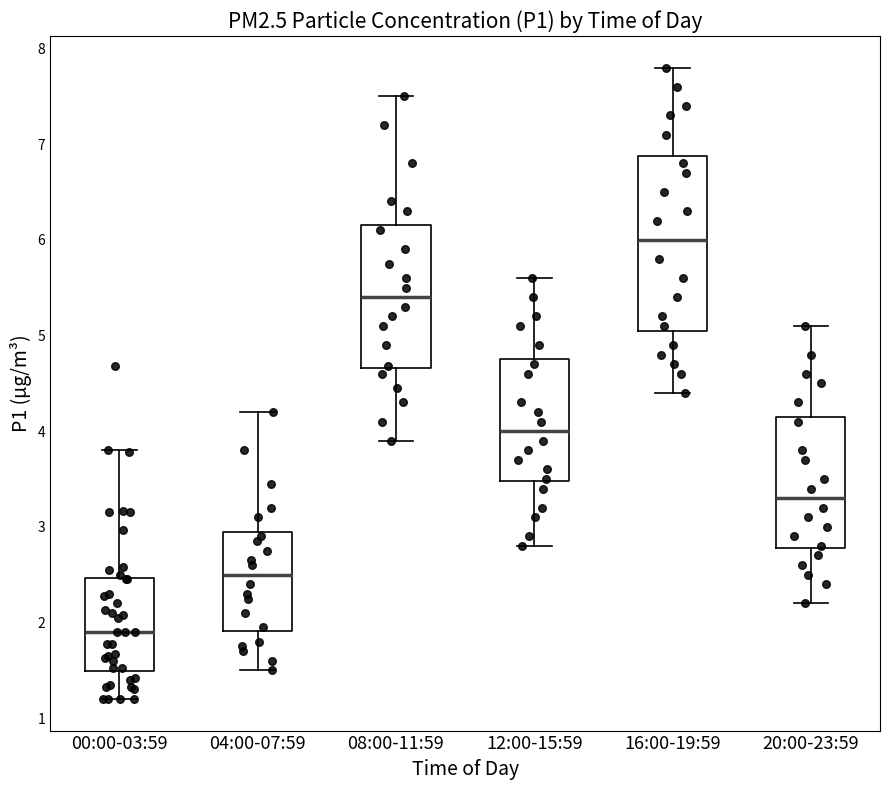

Reading left to right, transcribe this box plot: for each box, give where its median line is, the range the box spans, and where its two whiskers end, as read against the y-axis. The values are not printed on the chart, so give them approximately, as read against the axis.

00:00-03:59: median 1.9, box 1.5 to 2.5, whiskers 1.2 to 3.8
04:00-07:59: median 2.5, box 1.9 to 3.0, whiskers 1.5 to 4.2
08:00-11:59: median 5.4, box 4.7 to 6.2, whiskers 3.9 to 7.5
12:00-15:59: median 4.0, box 3.5 to 4.8, whiskers 2.8 to 5.6
16:00-19:59: median 6.0, box 5.1 to 6.9, whiskers 4.4 to 7.8
20:00-23:59: median 3.3, box 2.8 to 4.2, whiskers 2.2 to 5.1